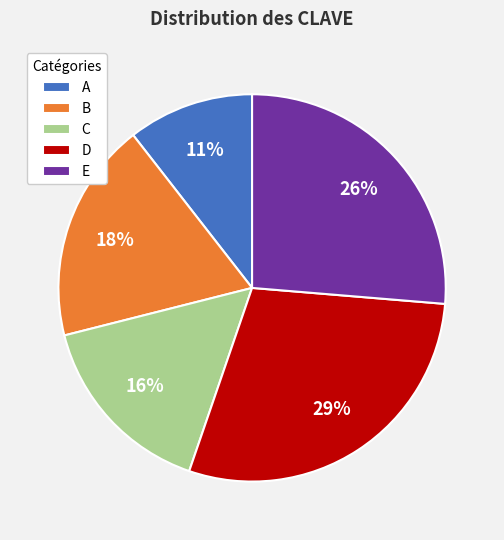

Rank the categories by value from highest to lowest.

D, E, B, C, A